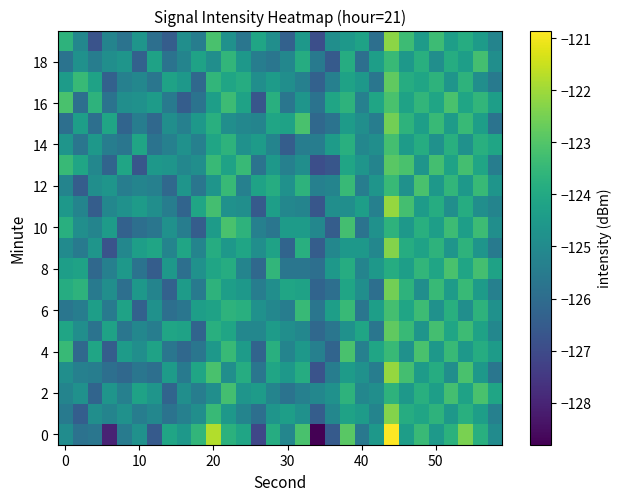

What is the greatest value displayed?

-120.8